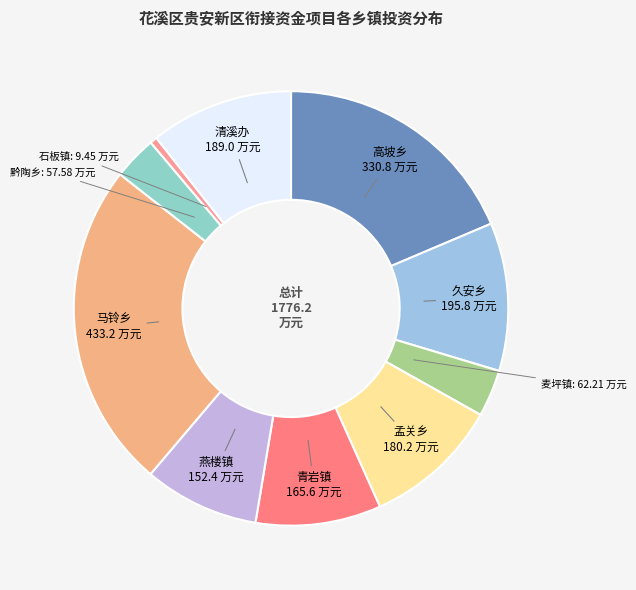

Is it true that 黔陶乡 is 10% of the pie?

False